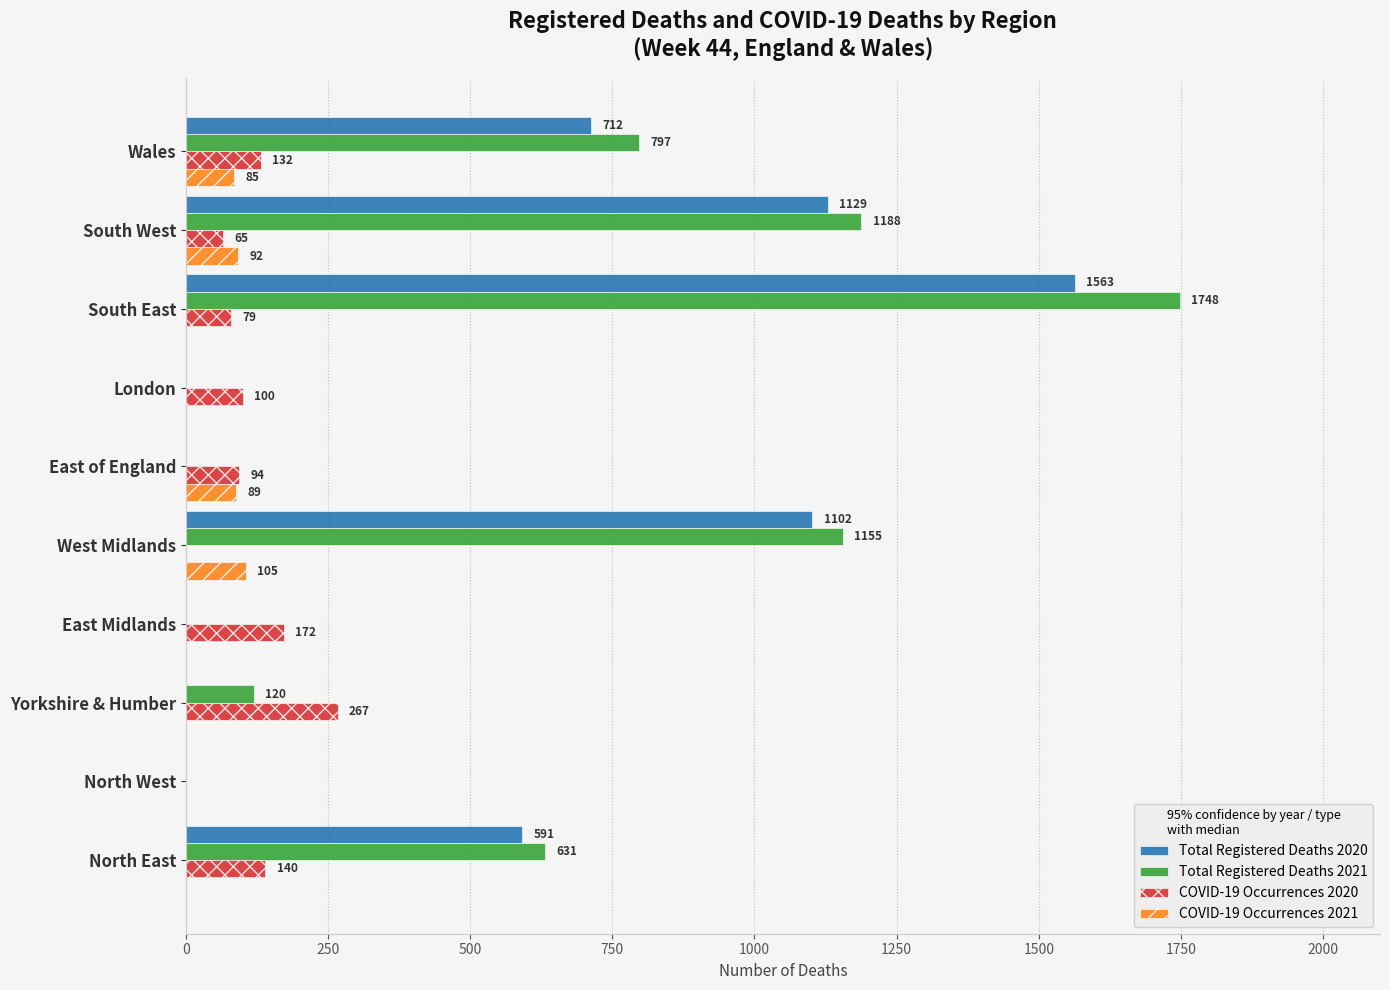

Where is COVID-19 Occurrences 2020 nearest to the value 133?

Wales